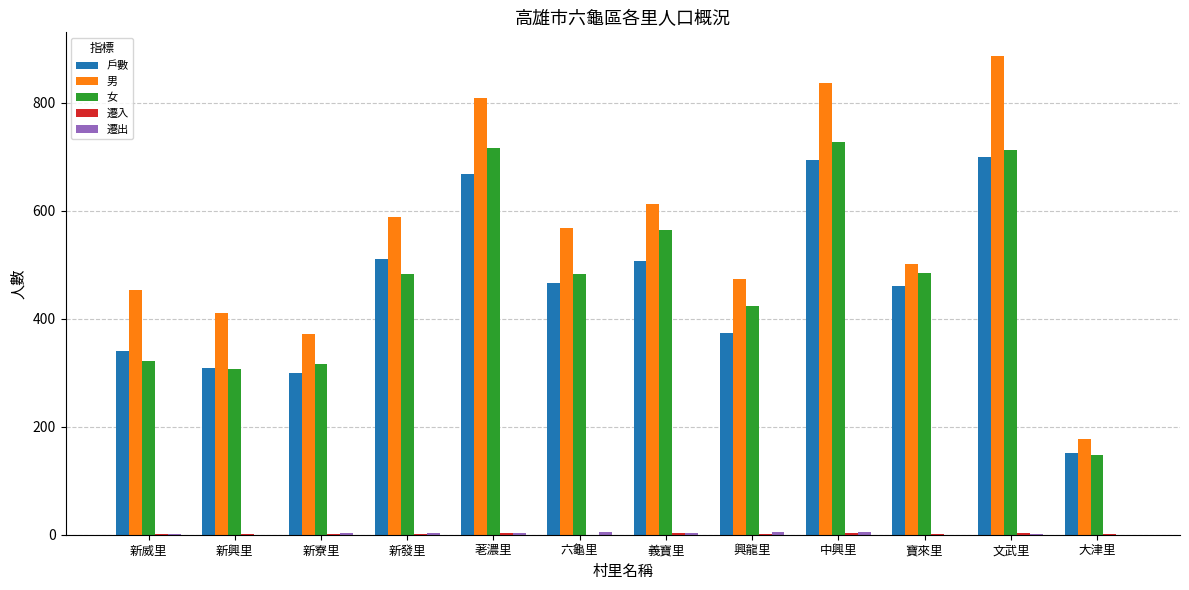

The 男 series shows 382 at 中興里. True or false?

False